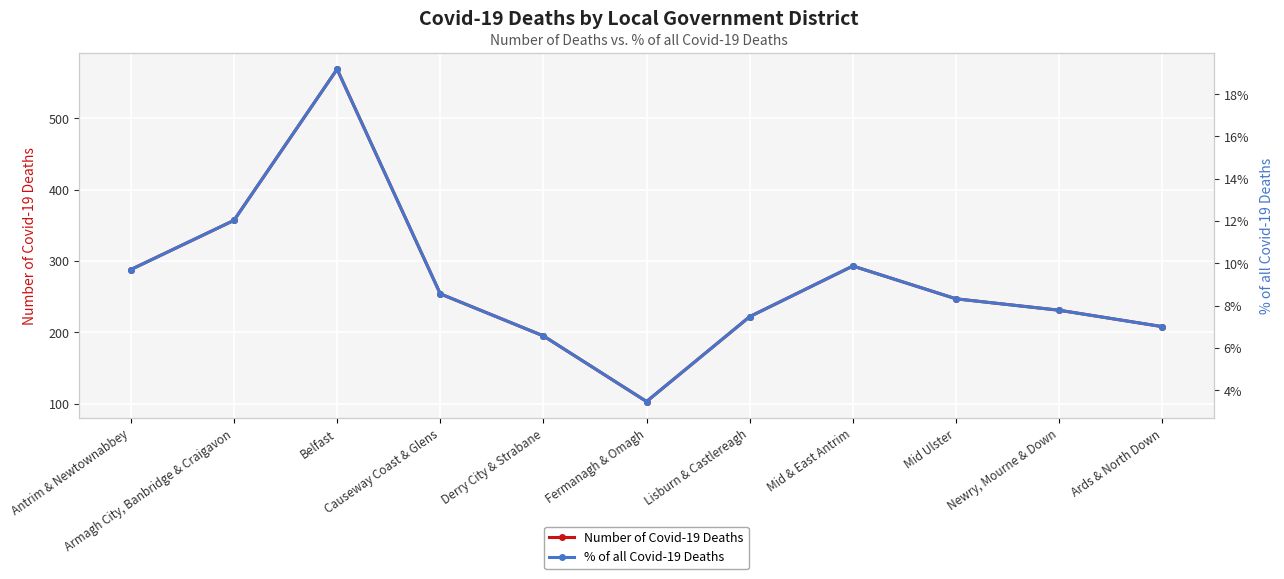

Is the value of Number of Covid-19 Deaths at Mid Ulster greater than the value of % of all Covid-19 Deaths at Antrim & Newtownabbey?

Yes